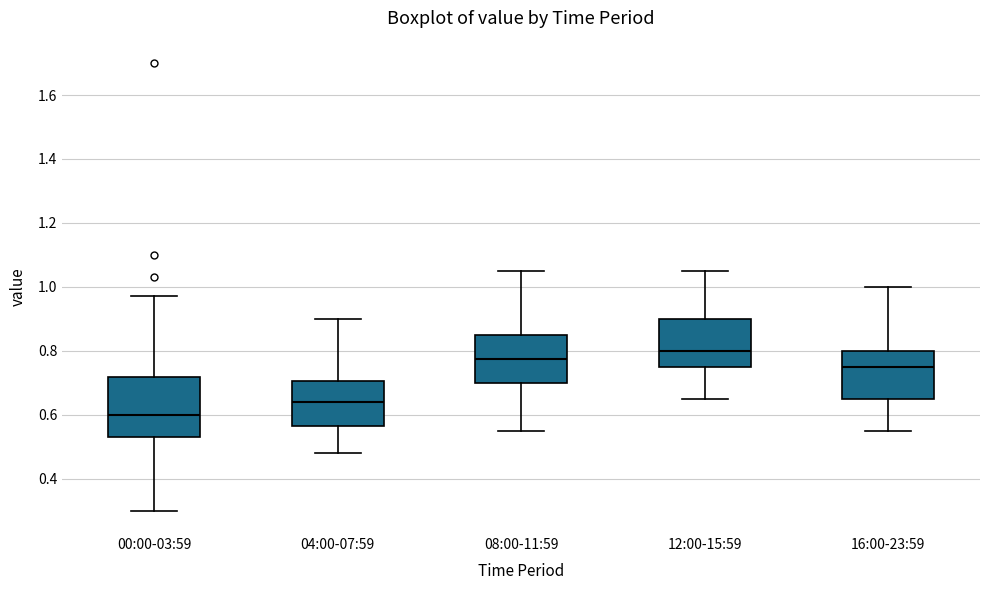

Where is the upper edge of the box for 12:00-15:59 on the y-axis? The values are not printed on the chart, so give them approximately, as read against the axis.

0.90